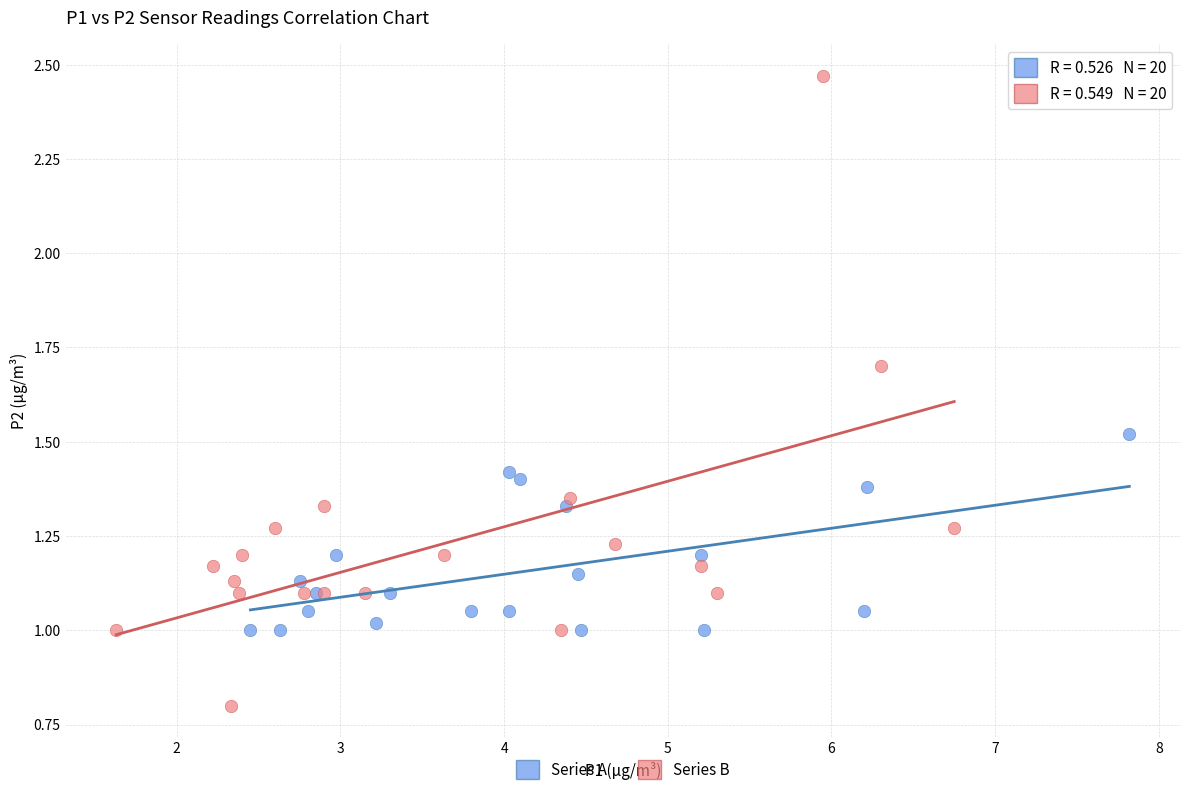

What are all the series names shown in the legend?

Series A, Series B